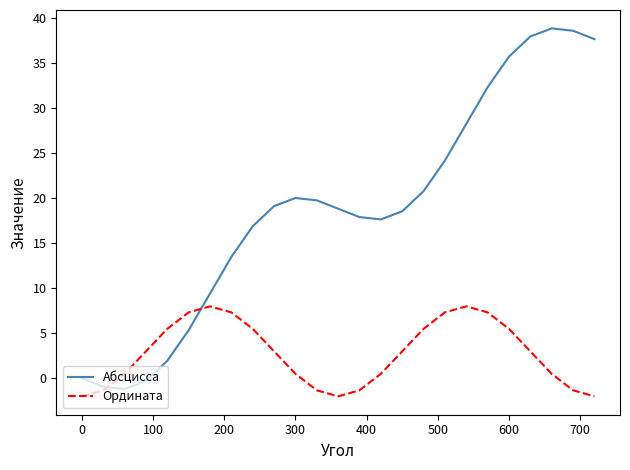

Reading left to right, transcribe all the data shown in this chart.

Абсцисса: 0.0	-0.9	-1.2	-0.3	2.0	5.4	9.4	13.5	16.9	19.1	20.0	19.8	18.8	17.9	17.7	18.6	20.8	24.2	28.3	32.3	35.7	38.0	38.9	38.6	37.7
Ордината: -2.0	-1.3	0.5	3.0	5.5	7.3	8.0	7.3	5.5	3.0	0.5	-1.3	-2.0	-1.3	0.5	3.0	5.5	7.3	8.0	7.3	5.5	3.0	0.5	-1.3	-2.0